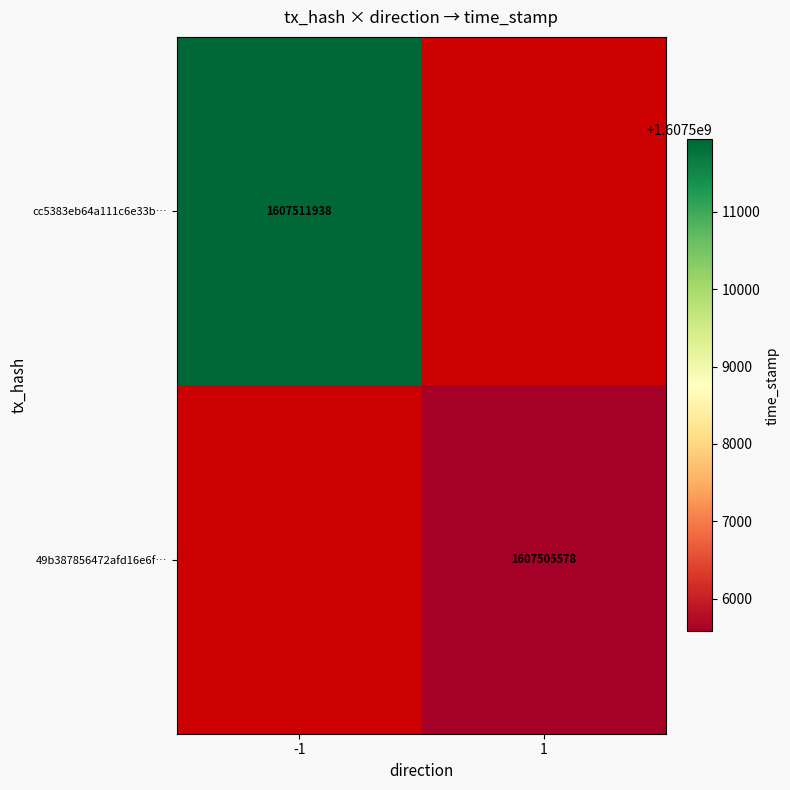

How many distinct data groups are displayed?

2